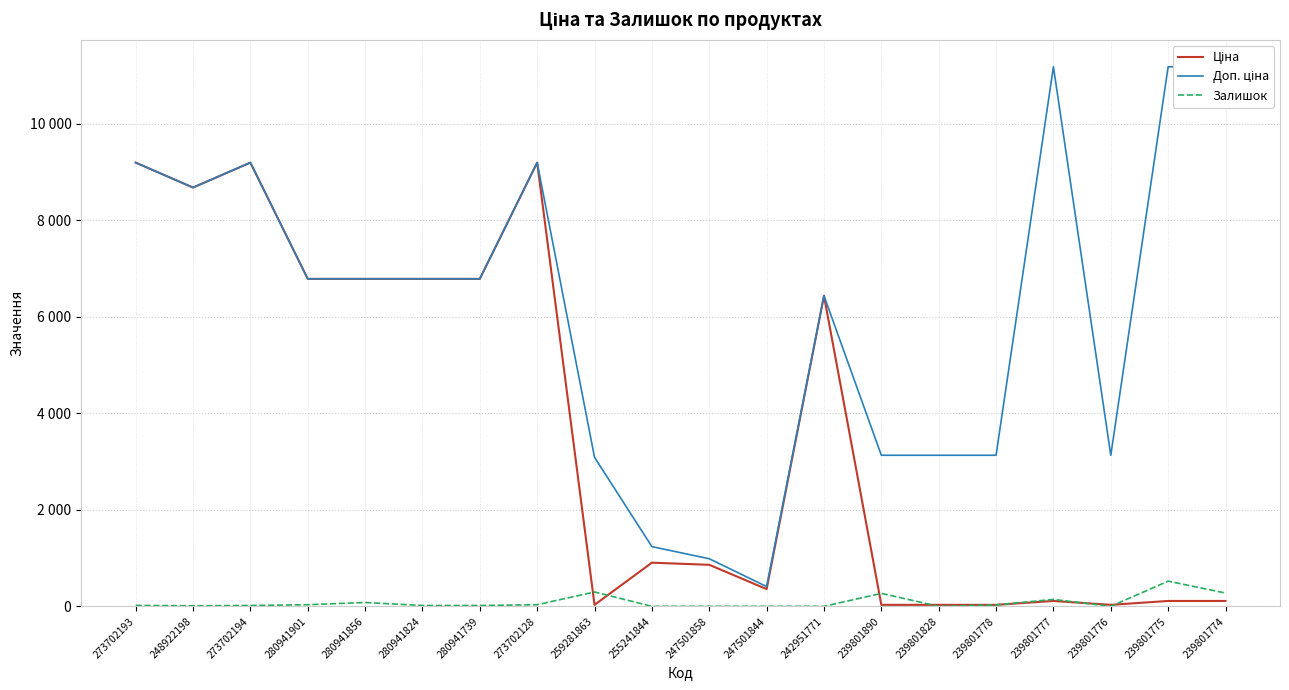

Reading left to right, transcribe all the data shown in this chart.

Ціна: 273702193=9196.3	248922198=8679.5	273702194=9196.3	280941901=6787.1	280941856=6787.1	280941824=6787.1	280941739=6787.1	273702128=9196.3	259281863=30.9	255241844=904.9	247501858=860.8	247501844=357.8	242951771=6437.4	239801890=31.3	239801828=31.3	239801778=31.3	239801777=111.8	239801776=31.3	239801775=111.8	239801774=111.8
Доп. ціна: 273702193=9196.3	248922198=8679.5	273702194=9196.3	280941901=6787.1	280941856=6787.1	280941824=6787.1	280941739=6787.1	273702128=9196.3	259281863=3088.0	255241844=1237.9	247501858=986.5	247501844=410.0	242951771=6437.4	239801890=3131.0	239801828=3131.0	239801778=3131.0	239801777=11182.0	239801776=3131.0	239801775=11182.0	239801774=11182.0
Залишок: 273702193=20.0	248922198=11.0	273702194=18.0	280941901=34.0	280941856=80.0	280941824=18.0	280941739=18.0	273702128=34.0	259281863=298.0	255241844=0.0	247501858=0.0	247501844=0.0	242951771=0.0	239801890=269.0	239801828=0.0	239801778=30.0	239801777=144.0	239801776=0.0	239801775=522.0	239801774=276.0